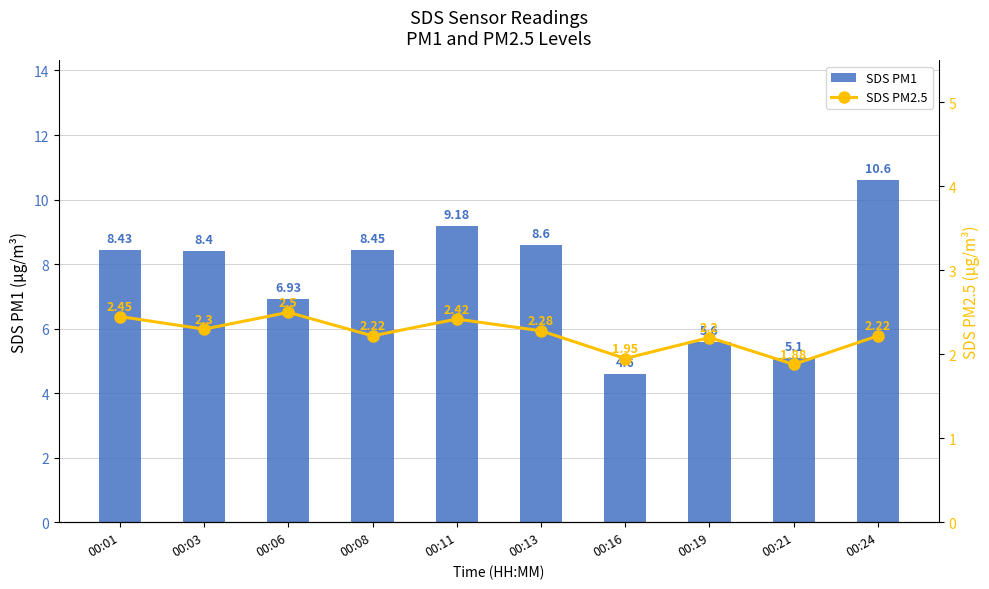

Are the bars horizontal?

No